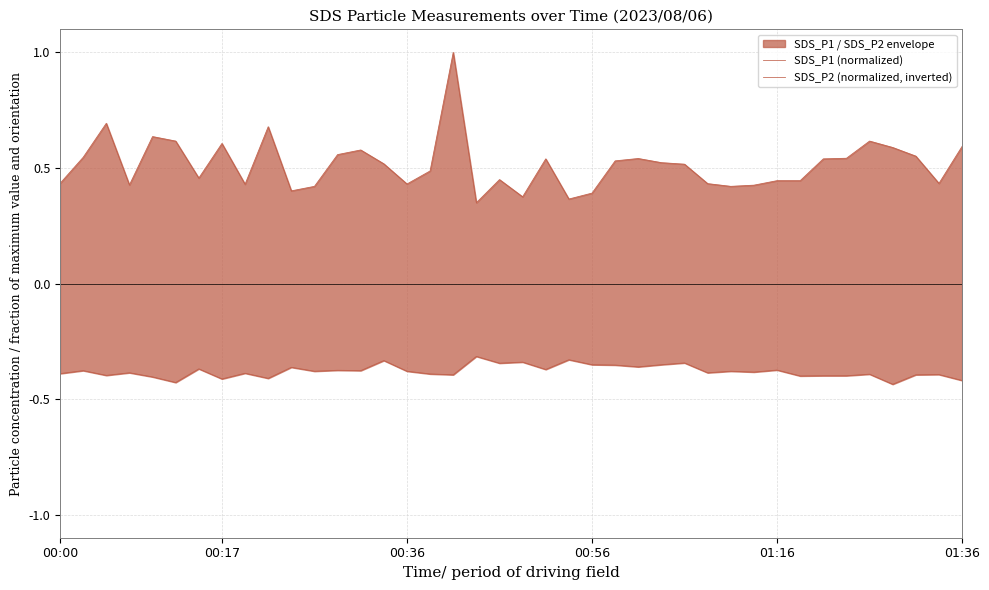

What value does the SDS_P2 (normalized, inverted) series have at 30?

-0.4